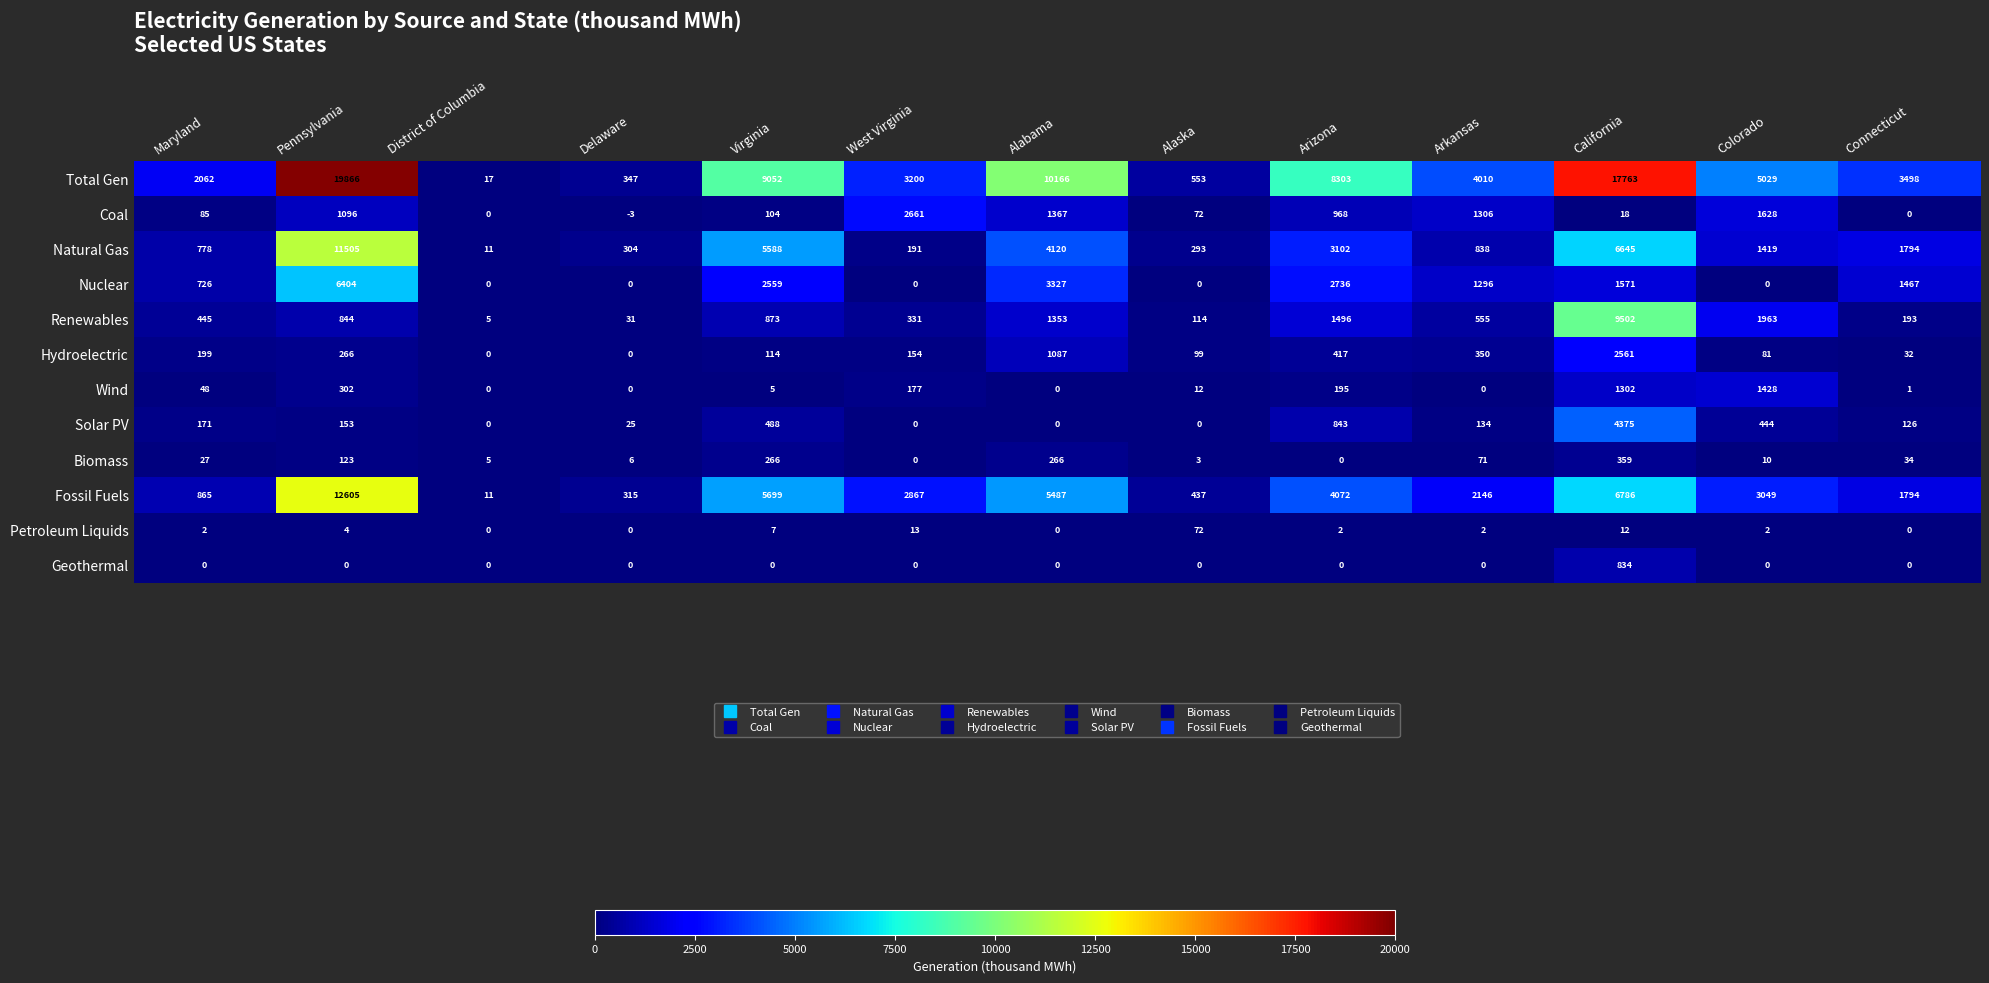

Is it true that Geothermal equals 0 at Connecticut?

True